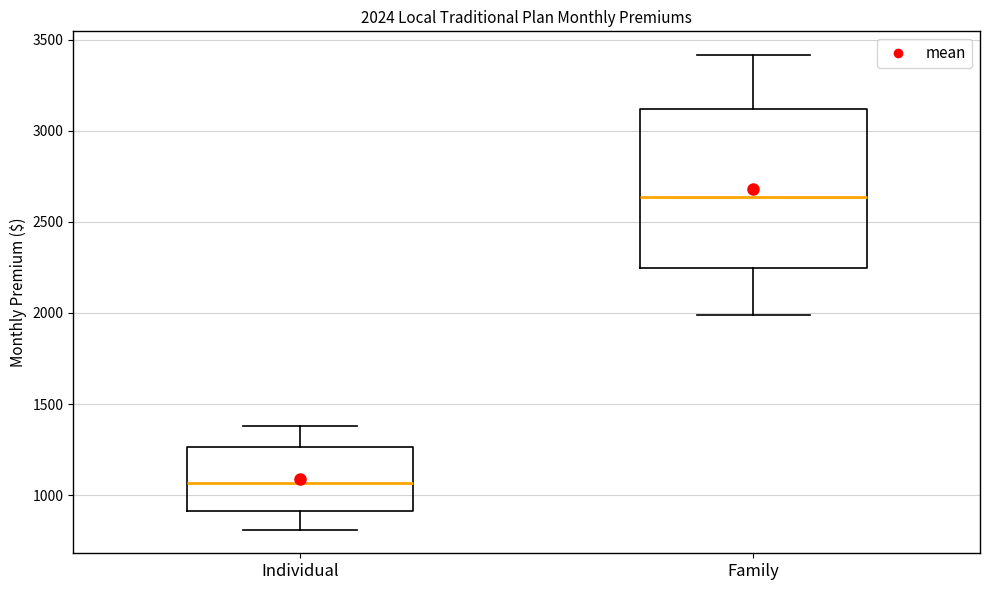

Which box's median line is the highest?

Family